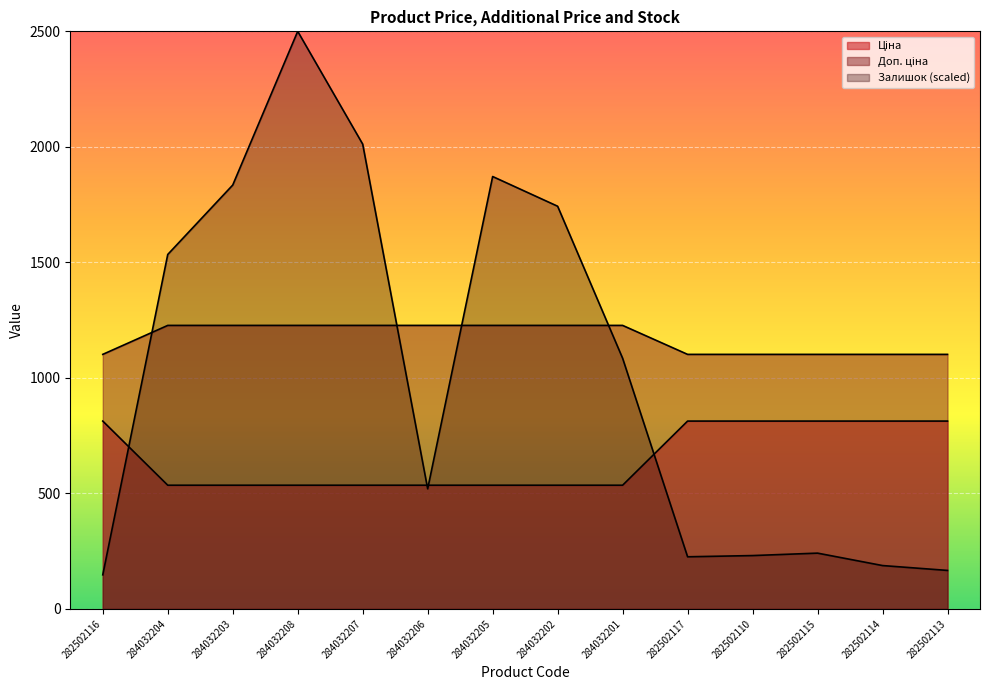

Reading left to right, transcribe all the data shown in this chart.

Ціна: 813.0	535.4	535.4	535.4	535.4	535.4	535.4	535.4	535.4	813.0	813.0	813.0	813.0	813.0
Доп. ціна: 1101.8	1227.2	1227.2	1227.2	1227.2	1227.2	1227.2	1227.2	1227.2	1101.8	1101.8	1101.8	1101.8	1101.8
Залишок: 147.6	1534.2	1834.7	2500.0	2011.8	519.8	1871.6	1742.9	1085.0	225.6	230.9	241.5	187.7	166.6